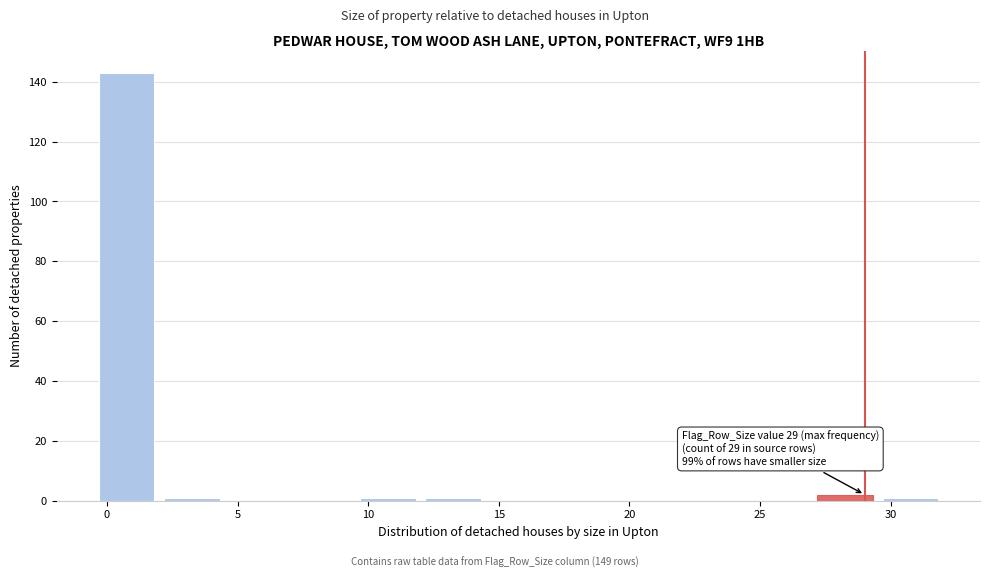

Over which range of the x-axis is the bar tallest?

-0.5 to 2.0